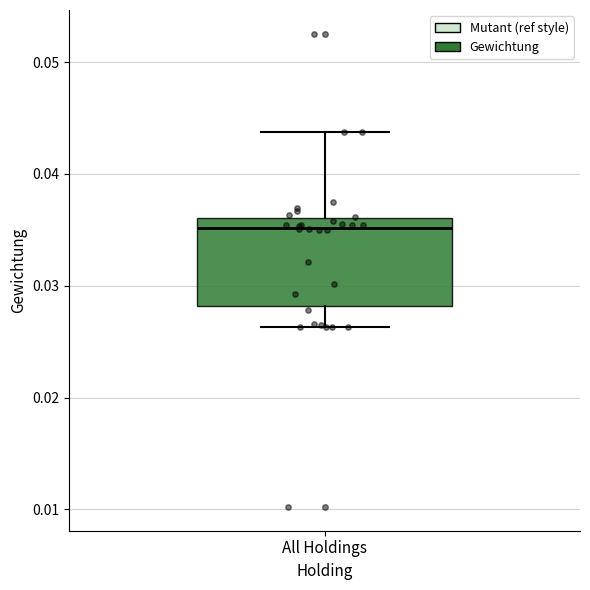

Where does the median line of the box for All Holdings sit on the y-axis? The values are not printed on the chart, so give them approximately, as read against the axis.

0.035